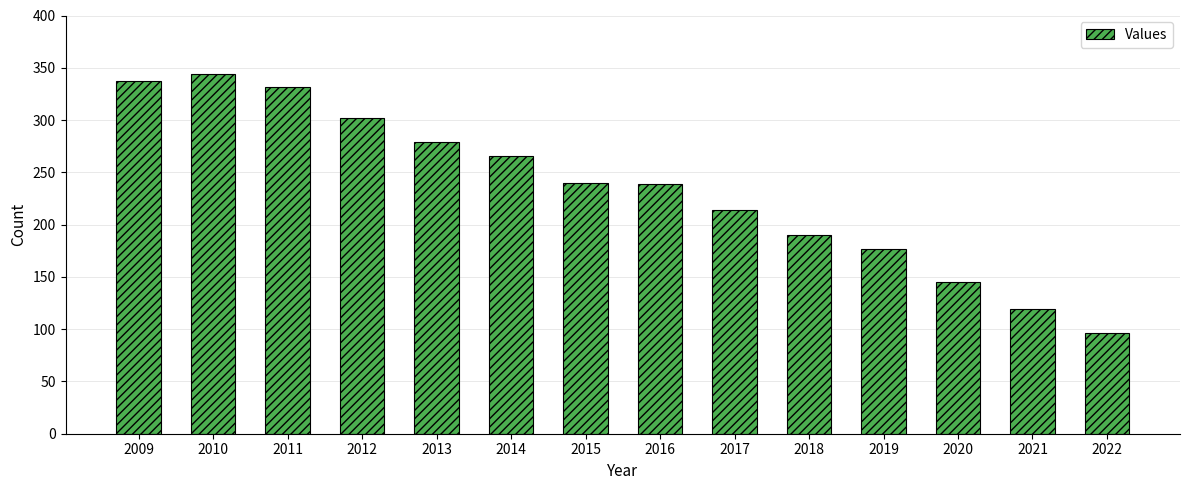

What value does the data have at 2016?

239